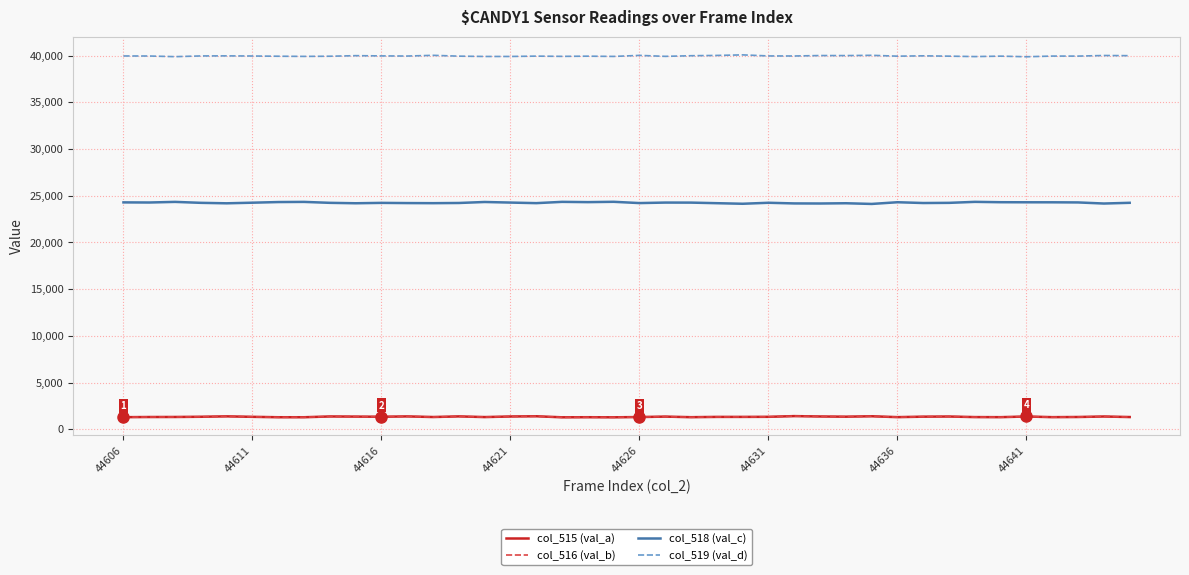

Which series has the largest total across all categories?

col_519 (val_d)